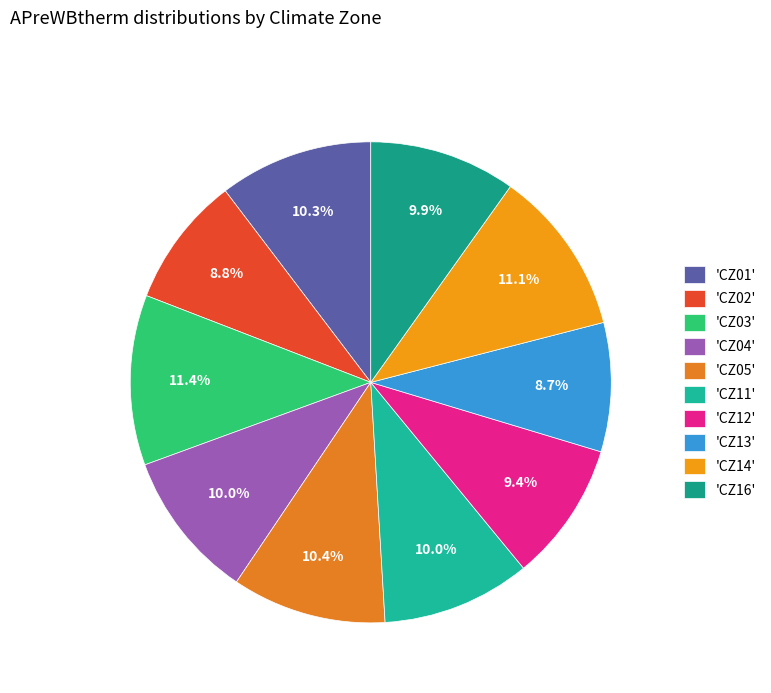

What is the largest slice in the pie chart?

CZ03